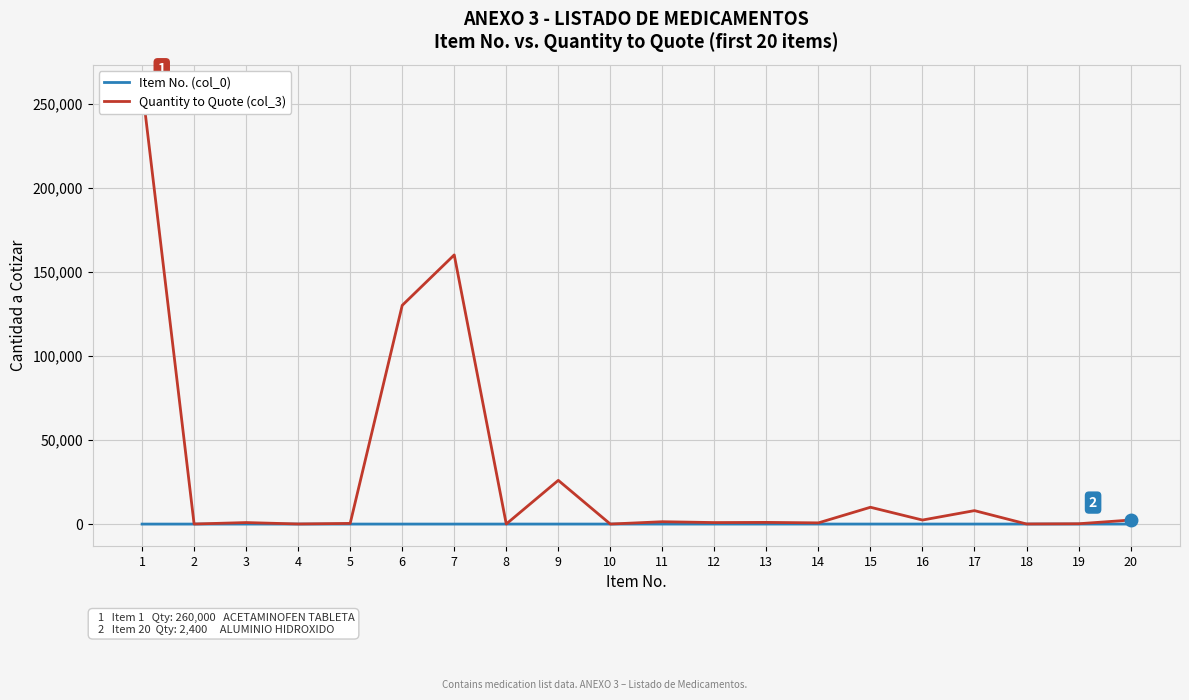

What is the average value of the Quantity to Quote (col_3) series?

30226